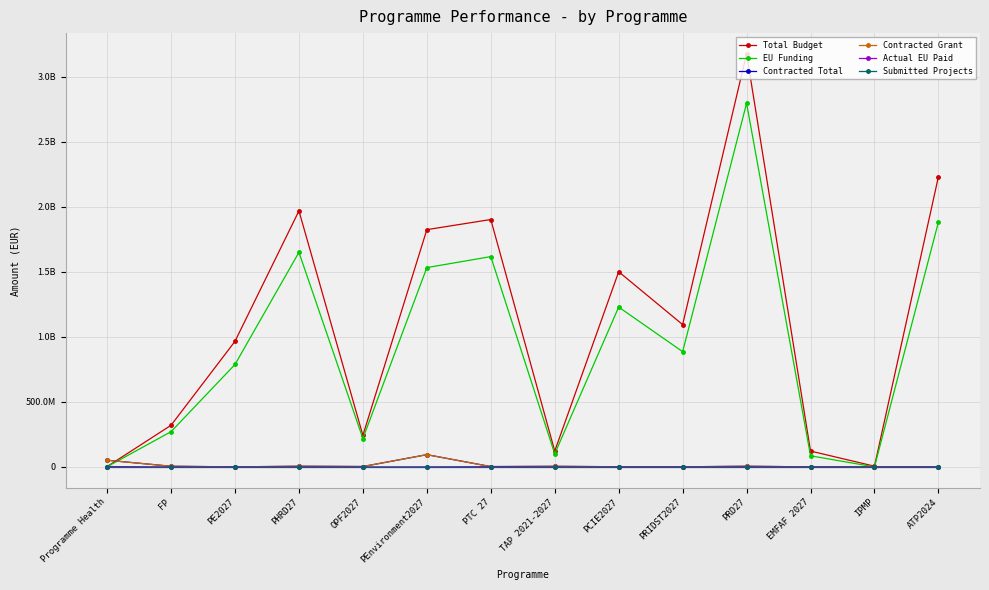

True or false: Contracted Grant and Actual EU Paid intersect in this chart.

False